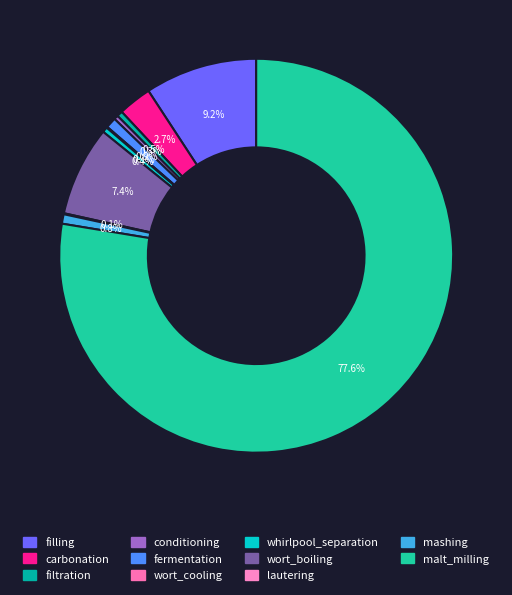

Is it true that lautering is 0% of the pie?

True